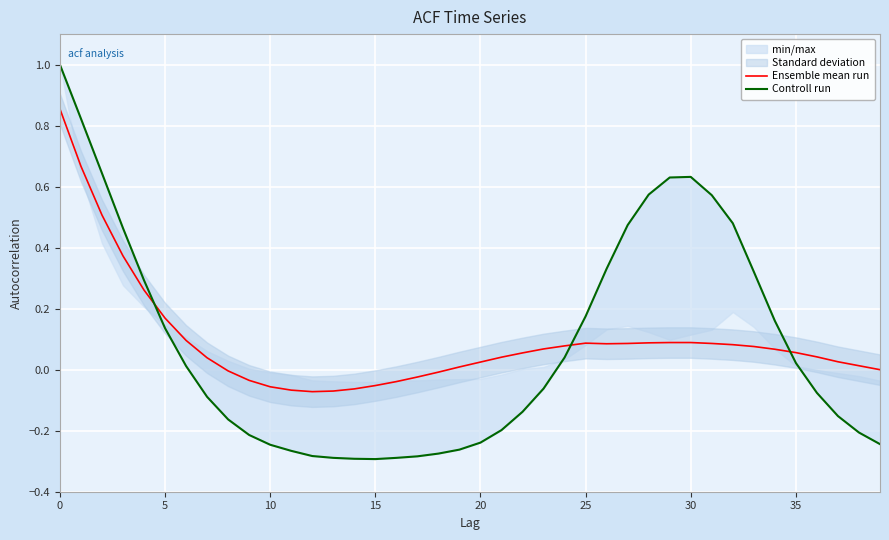

How many times do Controll run and Ensemble mean run cross each other?

3